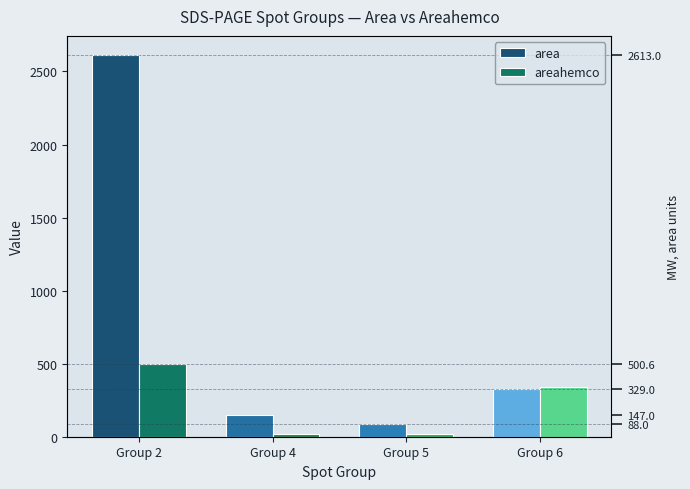

Reading left to right, transcribe all the data shown in this chart.

area: 2613.0	147.0	88.0	329.0
areahemco: 500.6	21.3	16.3	339.6